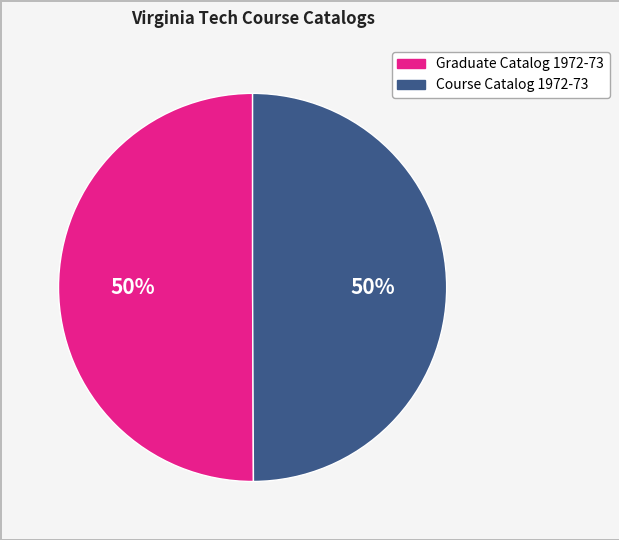

To the nearest percent, what is the average slice percentage?

50%